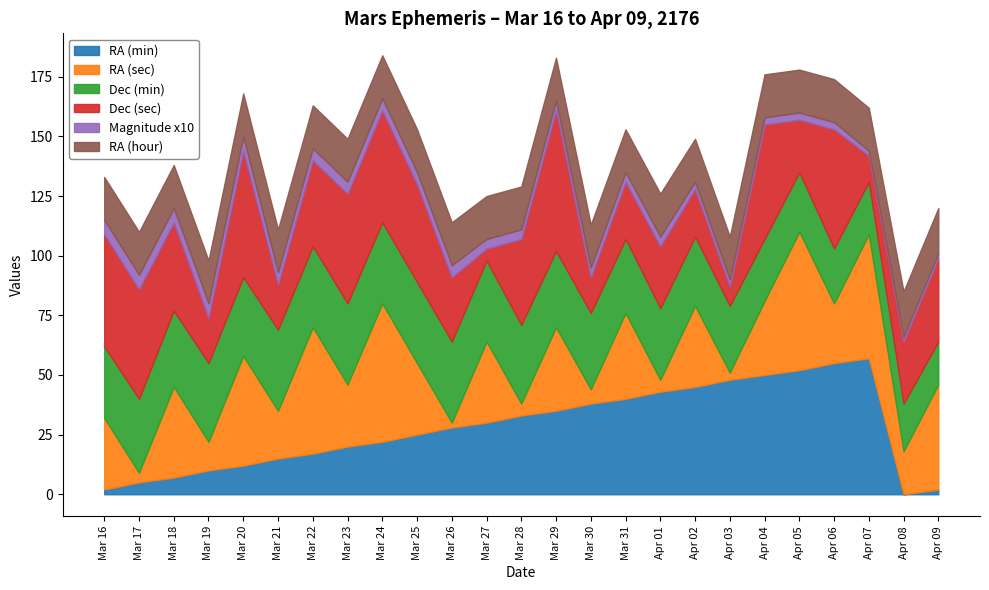

What value does the Magnitude x10 series have at Mar 19?

6